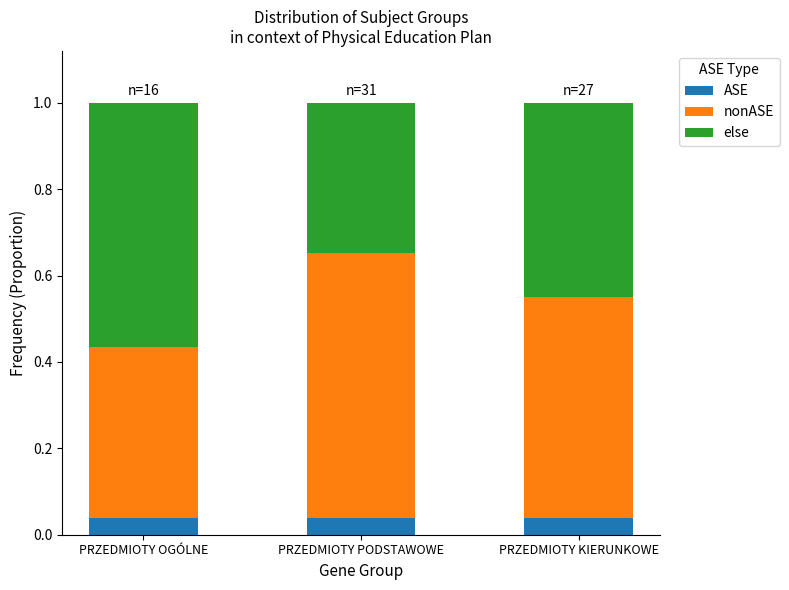

What is the total value across all series at PRZEDMIOTY KIERUNKOWE?

1.0